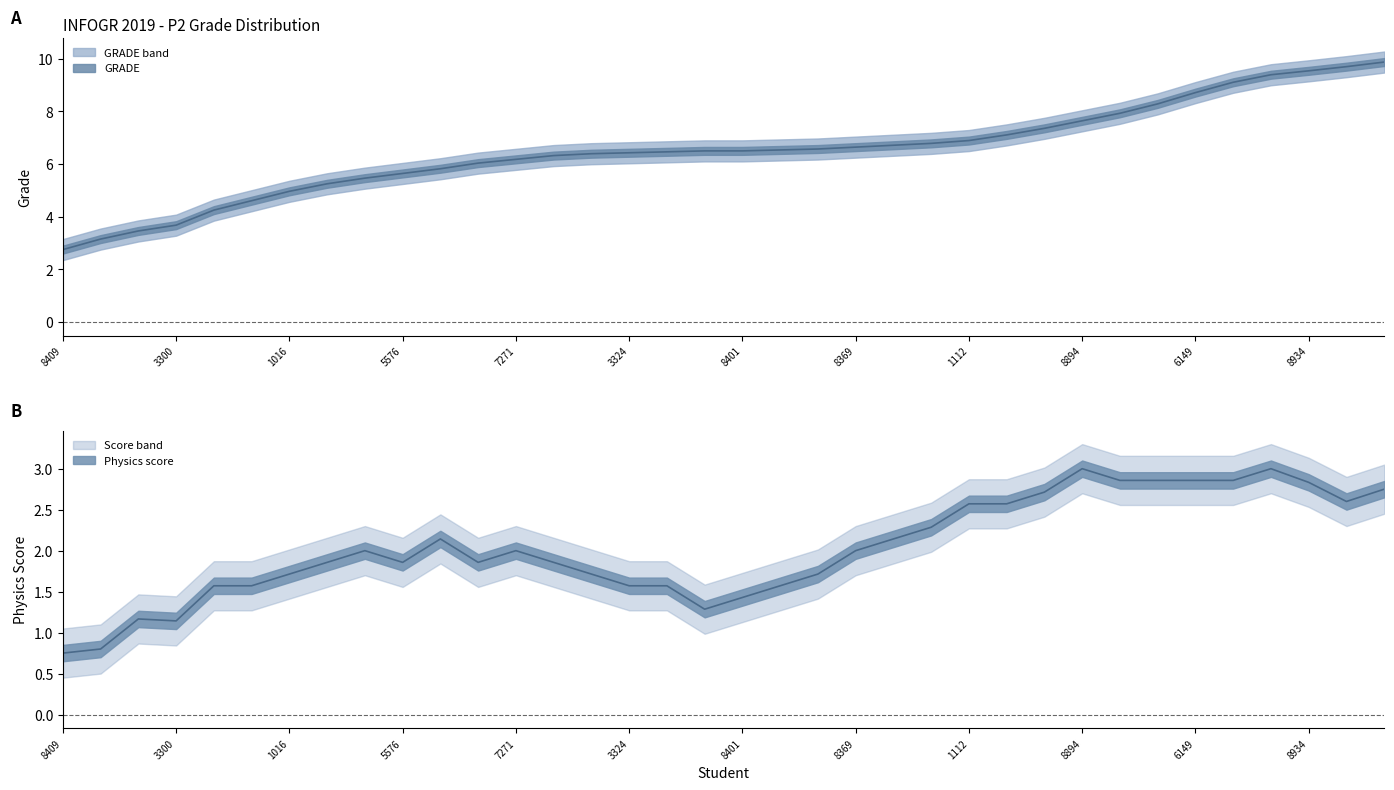

True or false: GRADE and physics_score intersect in this chart.

False